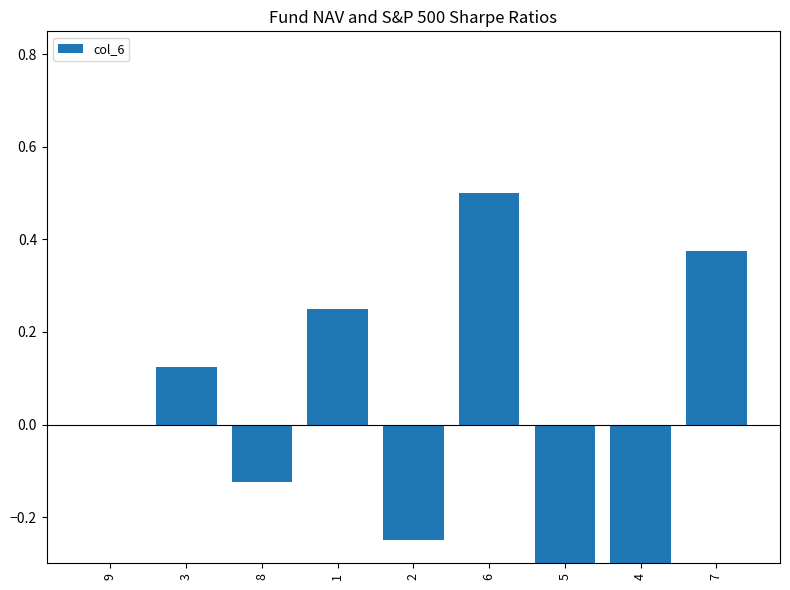

List the labels in order of value, smallest first.

5, 4, 2, 8, 9, 3, 1, 7, 6